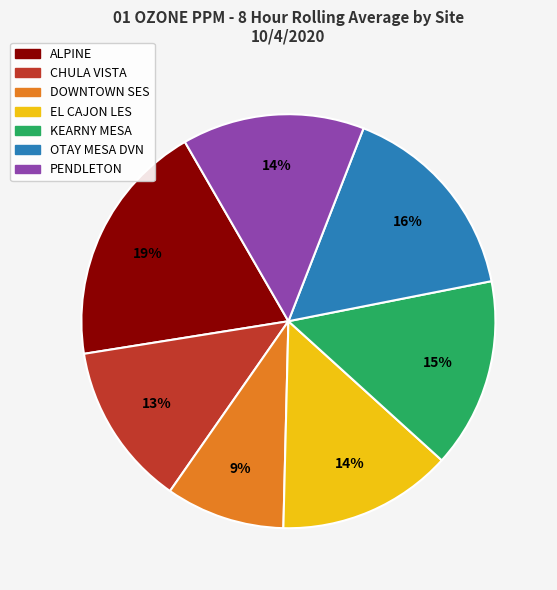

To the nearest percent, what is the difference between the ALPINE and CHULA VISTA slice percentages?

6%